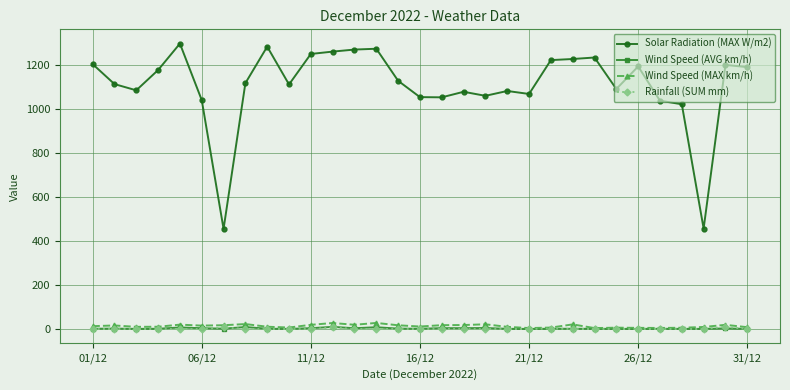

Which series has the largest total across all categories?

Solar Radiation (MAX W/m2)